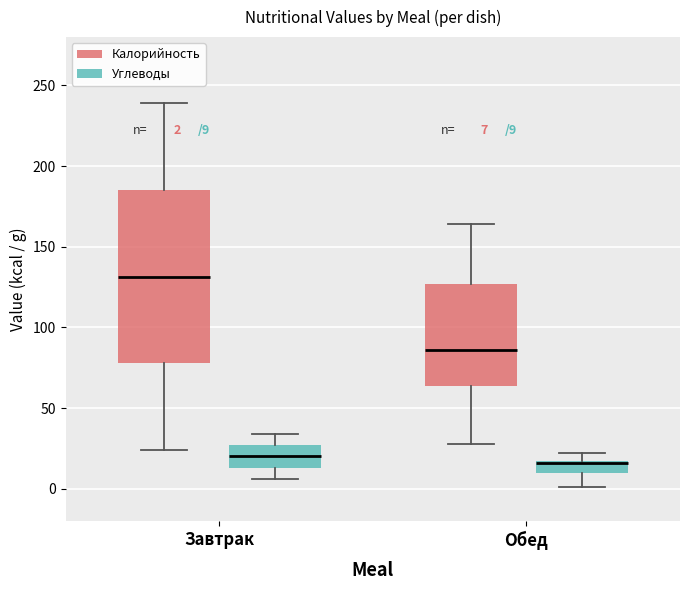

Comparing the boxes themselves (not the whiskers), which one is the tallest?

Завтрак (Калорийность)